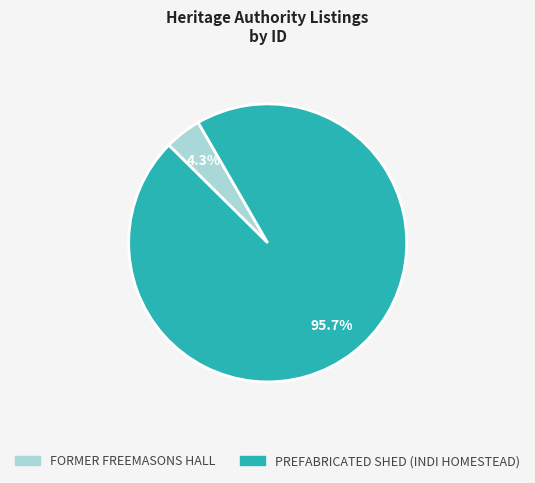

Rank the categories by value from highest to lowest.

PREFABRICATED SHED (INDI HOMESTEAD), FORMER FREEMASONS HALL